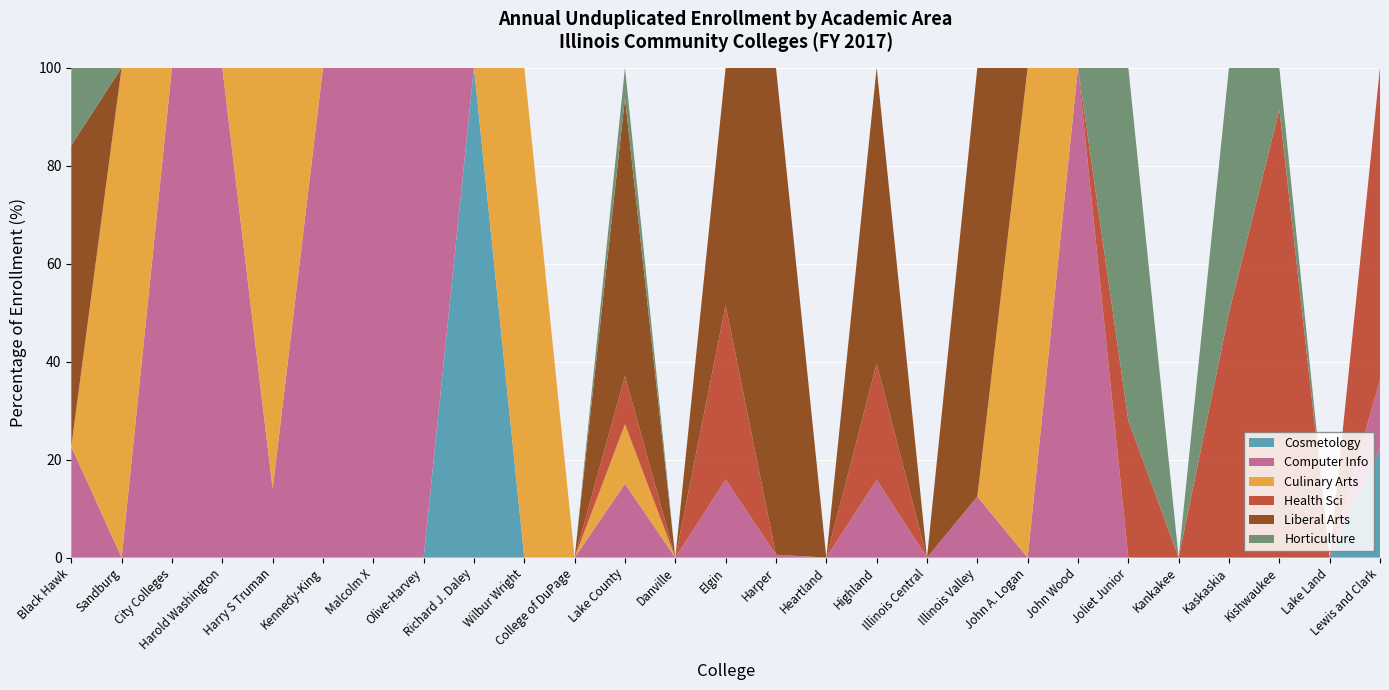

Reading left to right, transcribe all the data shown in this chart.

Cosmetology: 0	0	0	0	0	0	0	0	32	0	0	0	0	0	0	0	0	0	0	0	0	0	0	0	0	0	30
Computer Info: 80	0	88	8	8	7	18	40	0	0	0	46	0	54	1	0	57	0	29	0	1	0	0	0	0	0	19
Culinary Arts: 0	17	0	0	49	0	0	0	0	63	0	37	0	0	0	0	0	0	0	88	0	0	0	0	0	0	0
Health Sci: 0	0	0	0	0	0	0	0	0	0	0	30	0	121	0	0	85	0	0	0	0	7	0	3	280	0	86
Liberal Arts: 217	0	0	0	0	0	0	0	0	0	0	173	0	165	171	0	217	0	204	0	0	0	0	0	0	0	0
Horticulture: 56	0	0	0	0	0	0	0	0	0	0	19	0	0	0	0	0	0	0	0	0	18	0	3	26	0	0